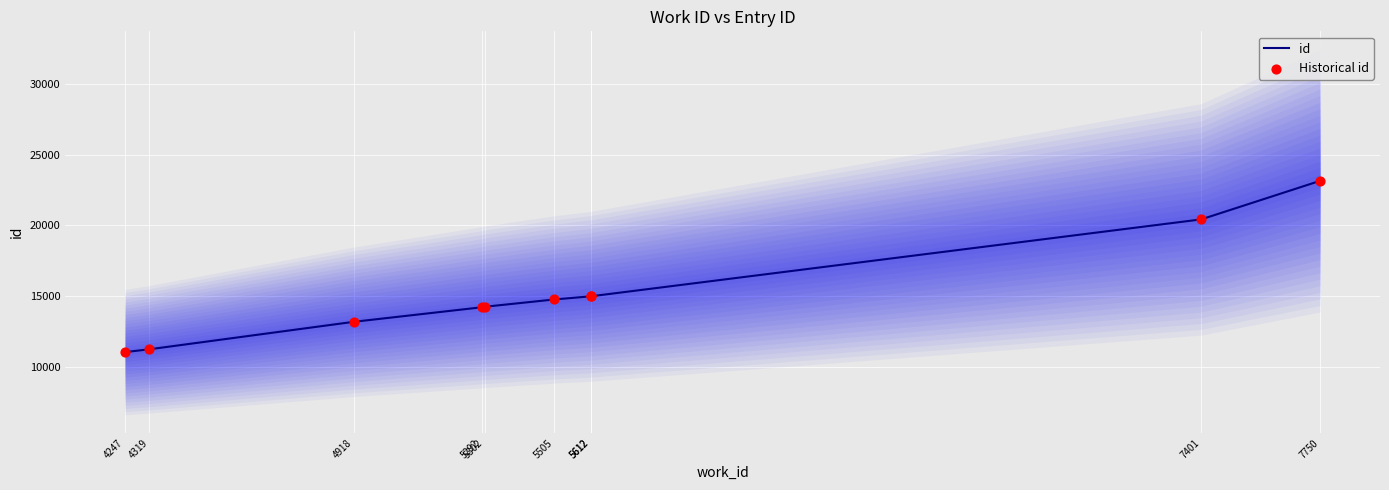

Which series has the largest total across all categories?

id